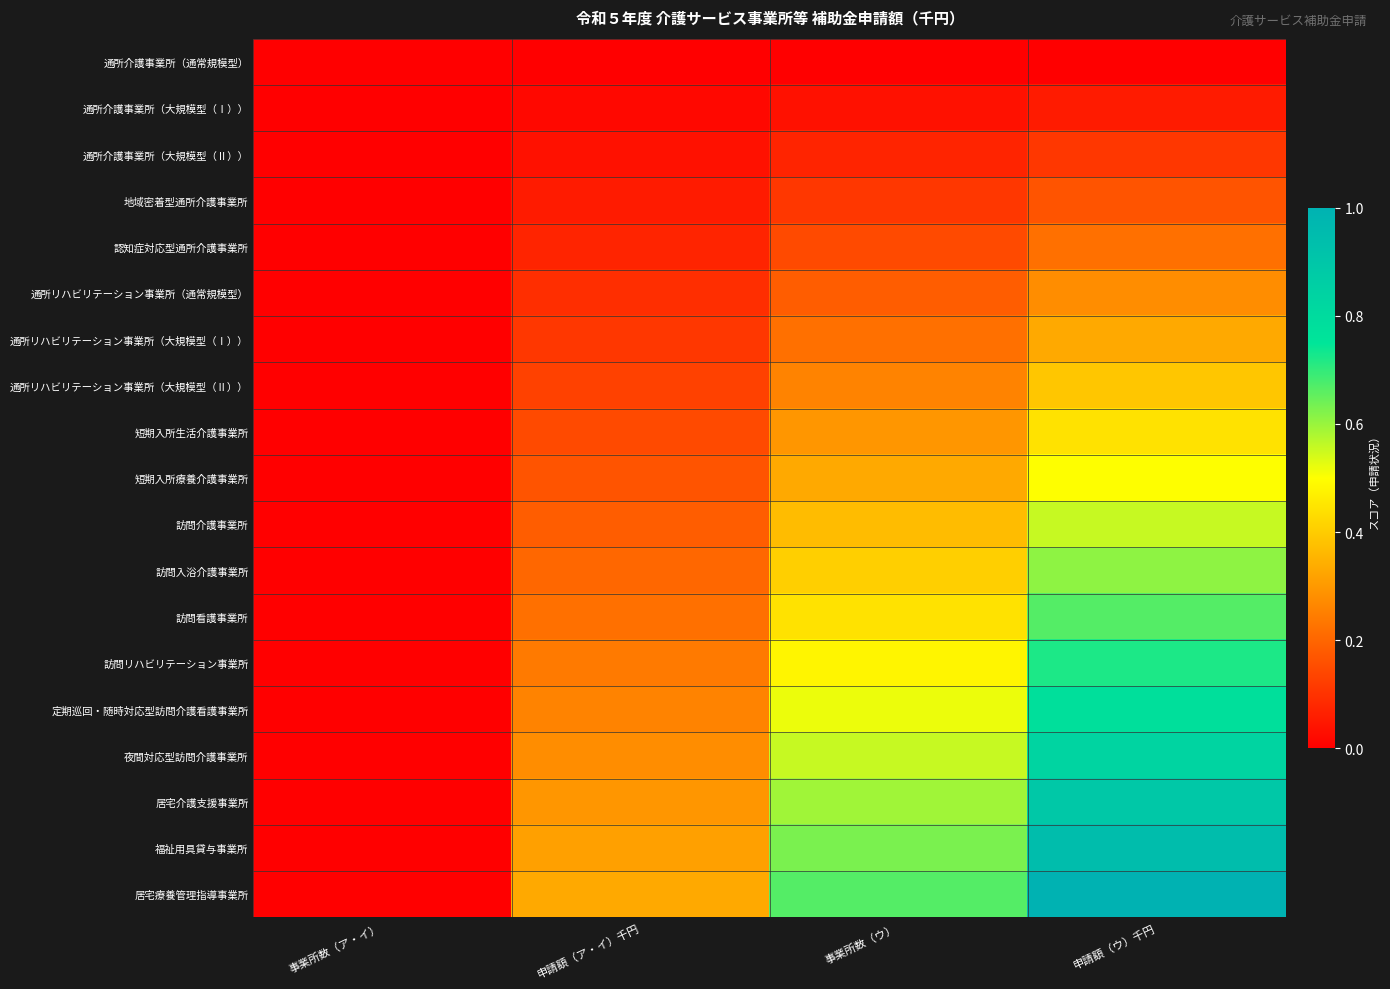

Which series has the largest total across all categories?

居宅療養管理指導事業所